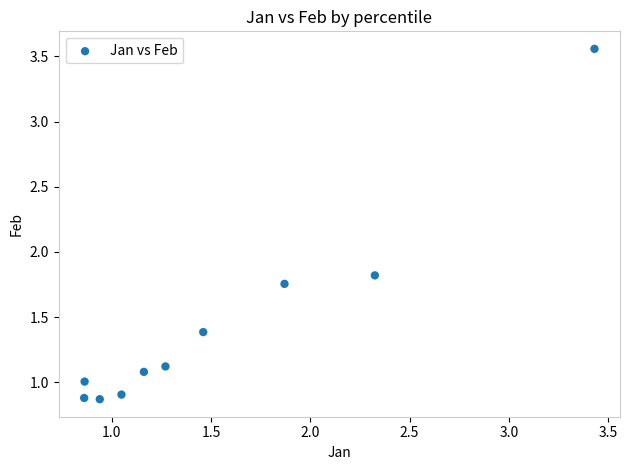

What is the range of X values (max minus min)?

2.6